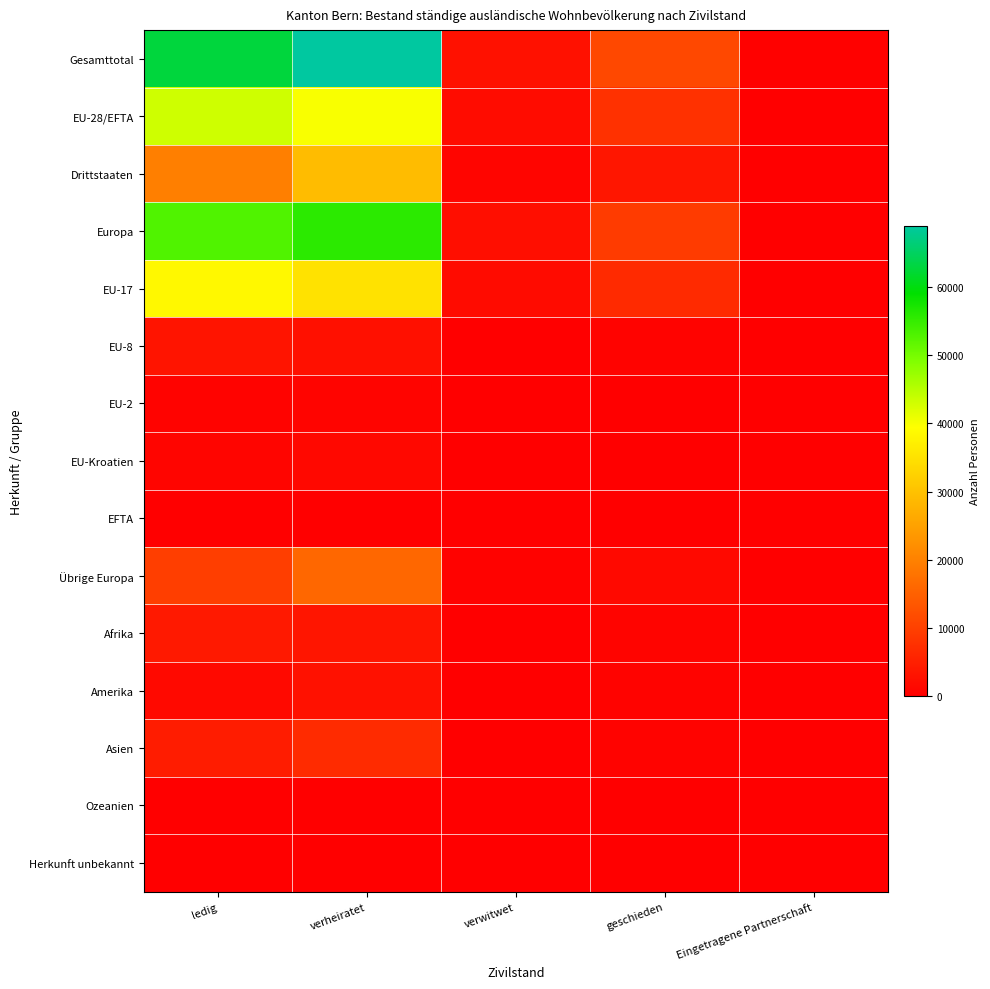

Reading right to left, extract all data points from this chart.

Gesamttotal: Eingetragene Partnerschaft=308	geschieden=11220	verwitwet=2780	verheiratet=69022	ledig=62894
EU-28/EFTA: Eingetragene Partnerschaft=166	geschieden=7669	verwitwet=1894	verheiratet=39844	ledig=43253
Drittstaaten: Eingetragene Partnerschaft=142	geschieden=3551	verwitwet=886	verheiratet=29178	ledig=19641
Europa: Eingetragene Partnerschaft=182	geschieden=9210	verwitwet=2382	verheiratet=55781	ledig=52859
EU-17: Eingetragene Partnerschaft=157	geschieden=6721	verwitwet=1774	verheiratet=34937	ledig=38483
EU-8: Eingetragene Partnerschaft=3	geschieden=575	verwitwet=59	verheiratet=2613	ledig=3160
EU-2: Eingetragene Partnerschaft=4	geschieden=156	verwitwet=19	verheiratet=762	ledig=661
EU-Kroatien: Eingetragene Partnerschaft=2	geschieden=192	verwitwet=41	verheiratet=1452	ledig=837
EFTA: Eingetragene Partnerschaft=0	geschieden=25	verwitwet=1	verheiratet=80	ledig=112
Übrige Europa: Eingetragene Partnerschaft=16	geschieden=1541	verwitwet=488	verheiratet=15937	ledig=9606
Afrika: Eingetragene Partnerschaft=14	geschieden=715	verwitwet=97	verheiratet=3501	ledig=3911
Amerika: Eingetragene Partnerschaft=69	geschieden=603	verwitwet=56	verheiratet=2784	ledig=1523
Asien: Eingetragene Partnerschaft=43	geschieden=673	verwitwet=238	verheiratet=6785	ledig=4428
Ozeanien: Eingetragene Partnerschaft=0	geschieden=13	verwitwet=3	verheiratet=121	ledig=63
Herkunft unbekannt: Eingetragene Partnerschaft=0	geschieden=6	verwitwet=4	verheiratet=50	ledig=110